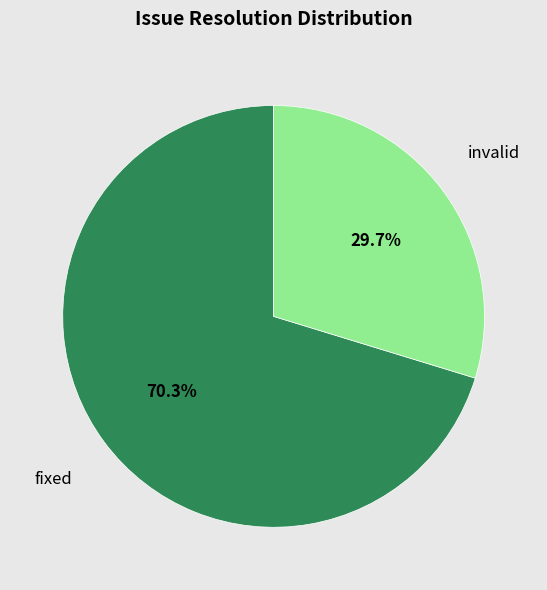

Which slice is the smallest?

invalid